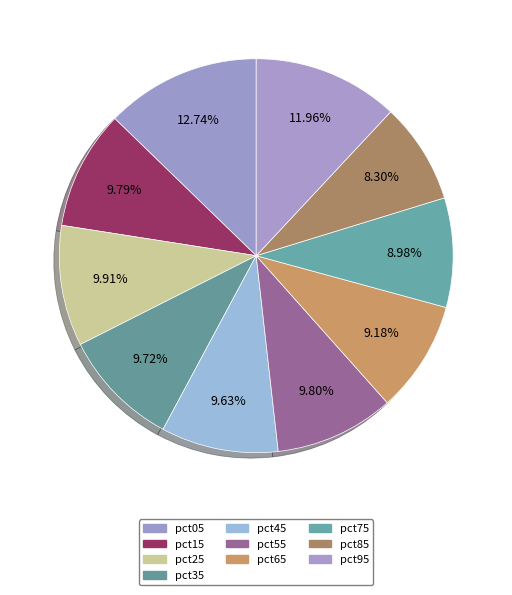

Combined, do pct25 and pct55 account for over 50%?

No